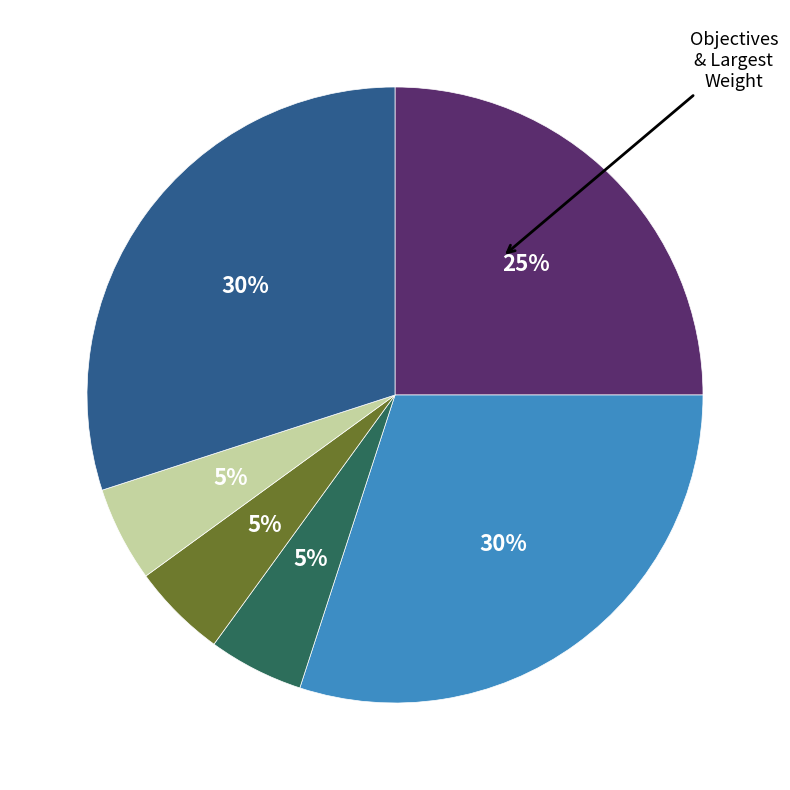

Is there a majority slice in this chart?

No